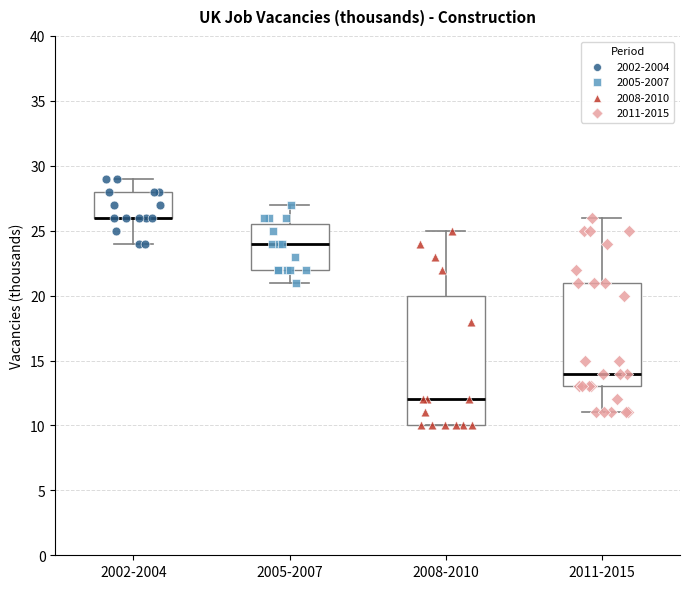

Where does the lower whisker of the box for 2011-2015 end on the y-axis? The values are not printed on the chart, so give them approximately, as read against the axis.

11.0